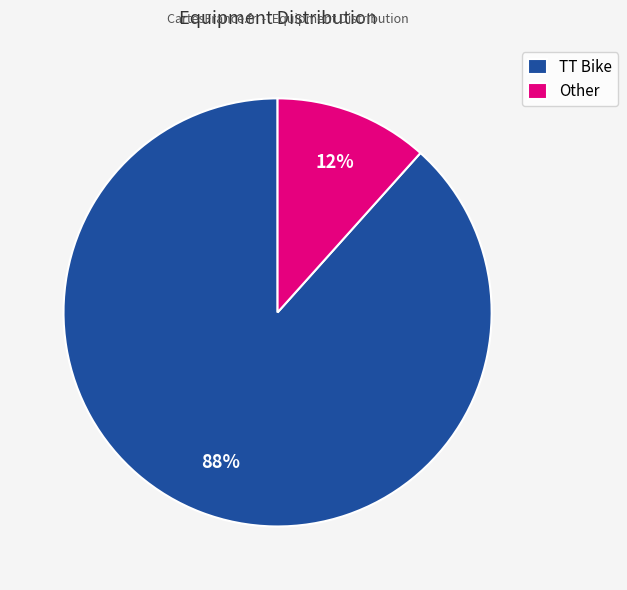

Which category has the smallest portion of the pie?

Other